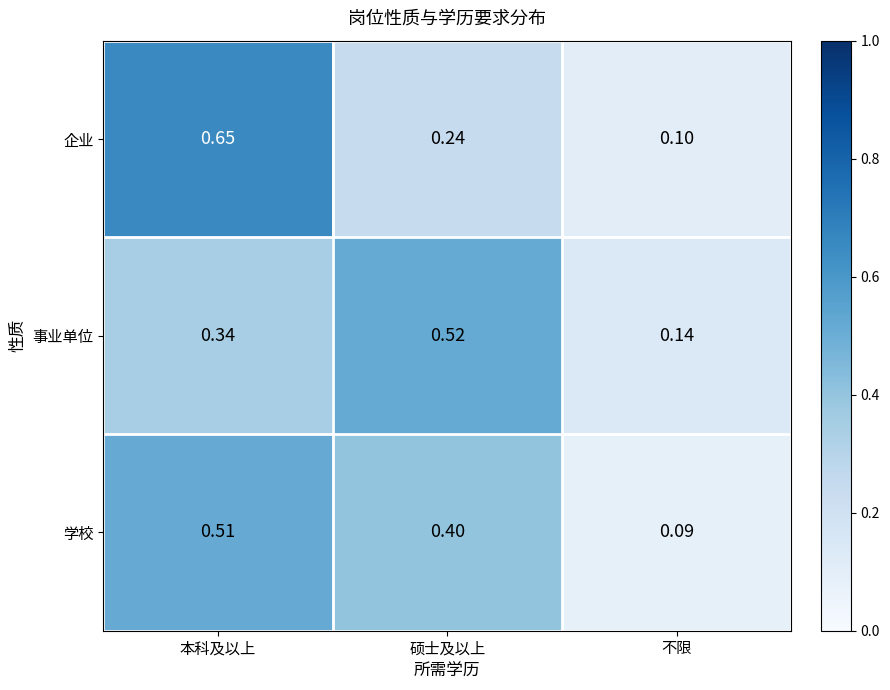

Rank the series by their maximum value, from highest to lowest.

企业, 事业单位, 学校